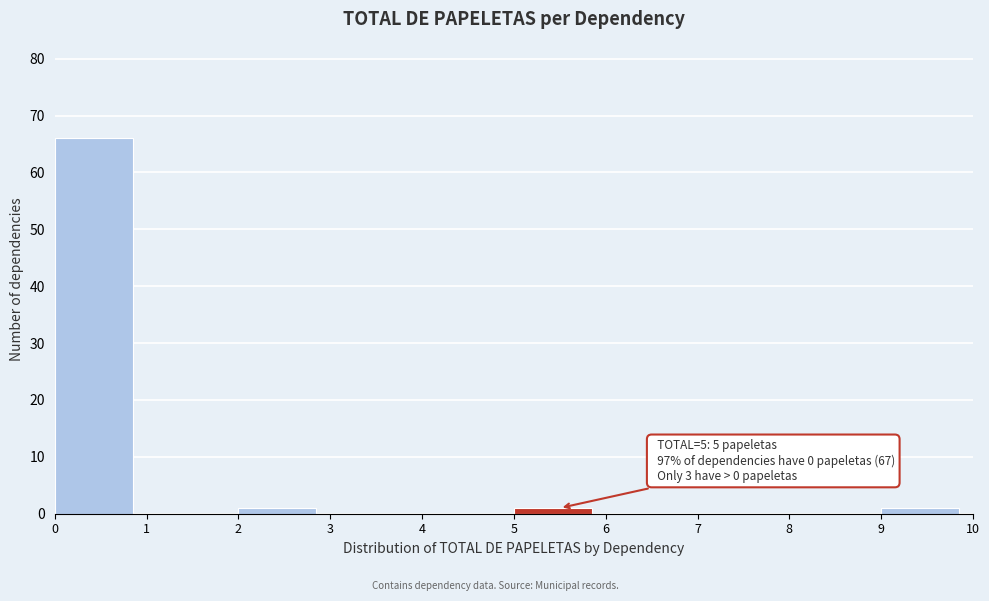

Over which range of the x-axis is the bar tallest?

0 to 1